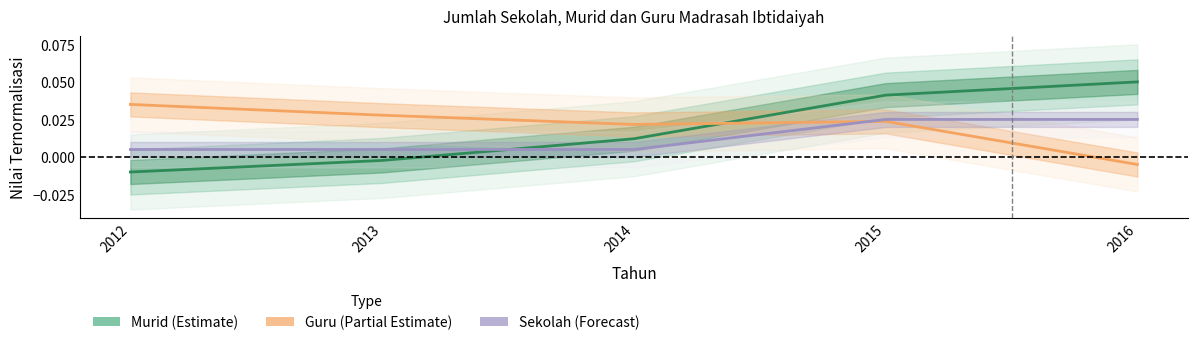

Where do Murid and Guru first cross each other?

2014 and 2015